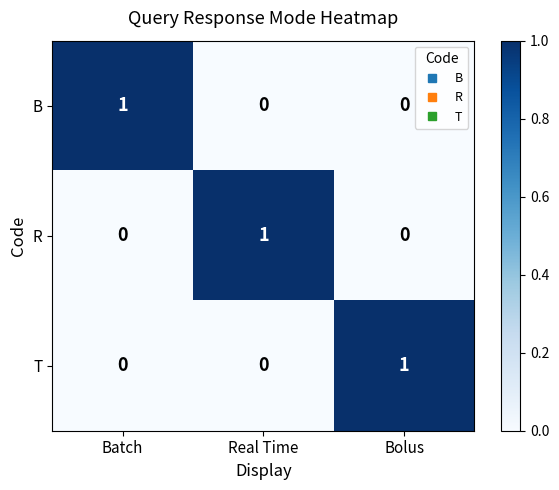

Reading left to right, extract all data points from this chart.

B: 1	0	0
R: 0	1	0
T: 0	0	1